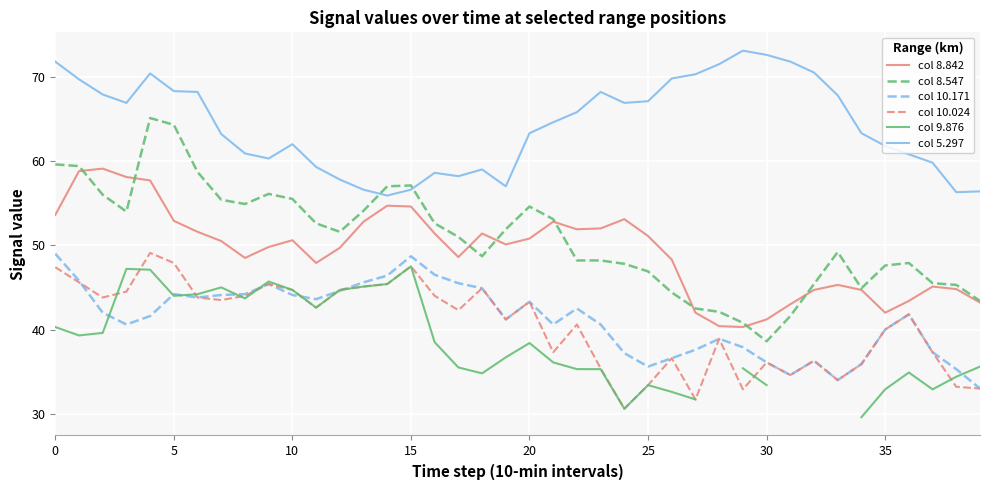

What is the smallest value displayed?

29.6